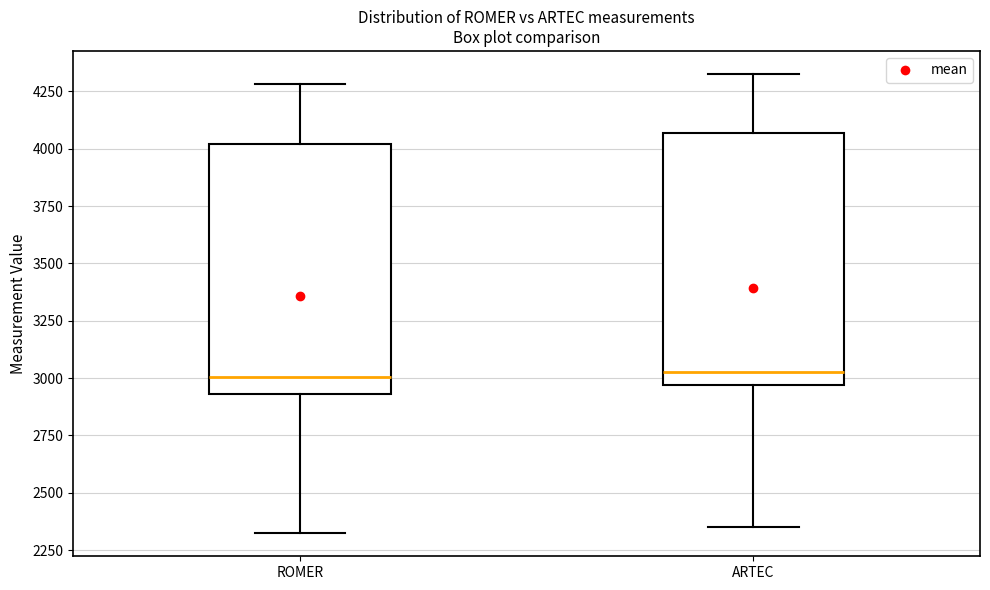

Reading left to right, read every box against the y-axis: the position of its median line, the range the box covers, and the ends of its whiskers. The values are not printed on the chart, so give them approximately, as read against the axis.

ROMER: median 3000, box 2950 to 4000, whiskers 2300 to 4300
ARTEC: median 3050, box 2950 to 4050, whiskers 2350 to 4350